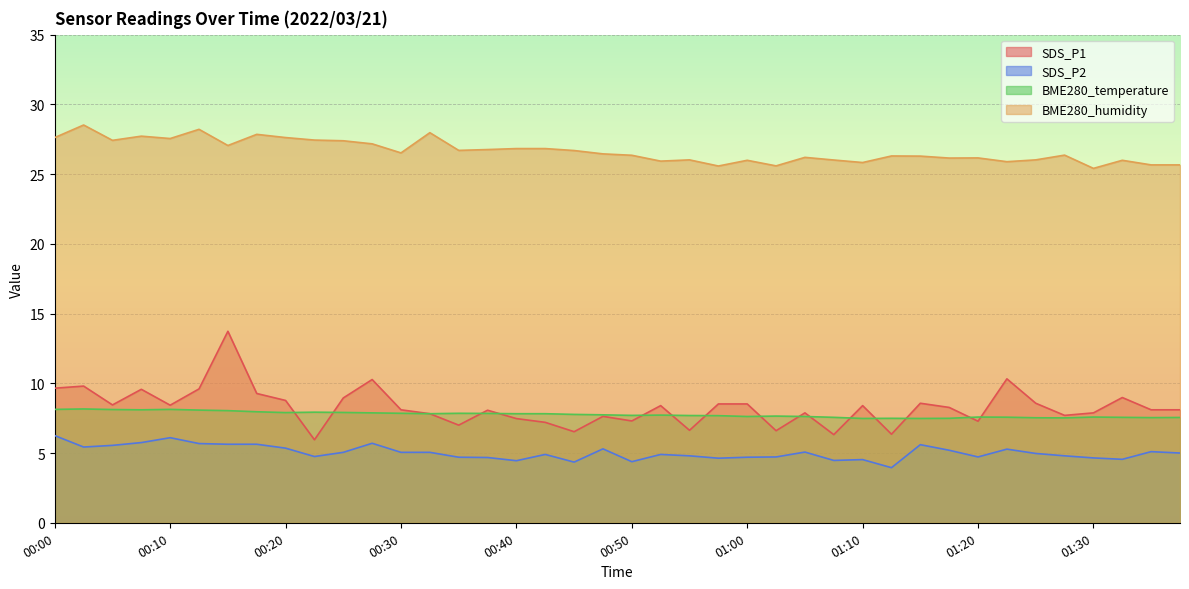

True or false: SDS_P2 and SDS_P1 intersect in this chart.

False